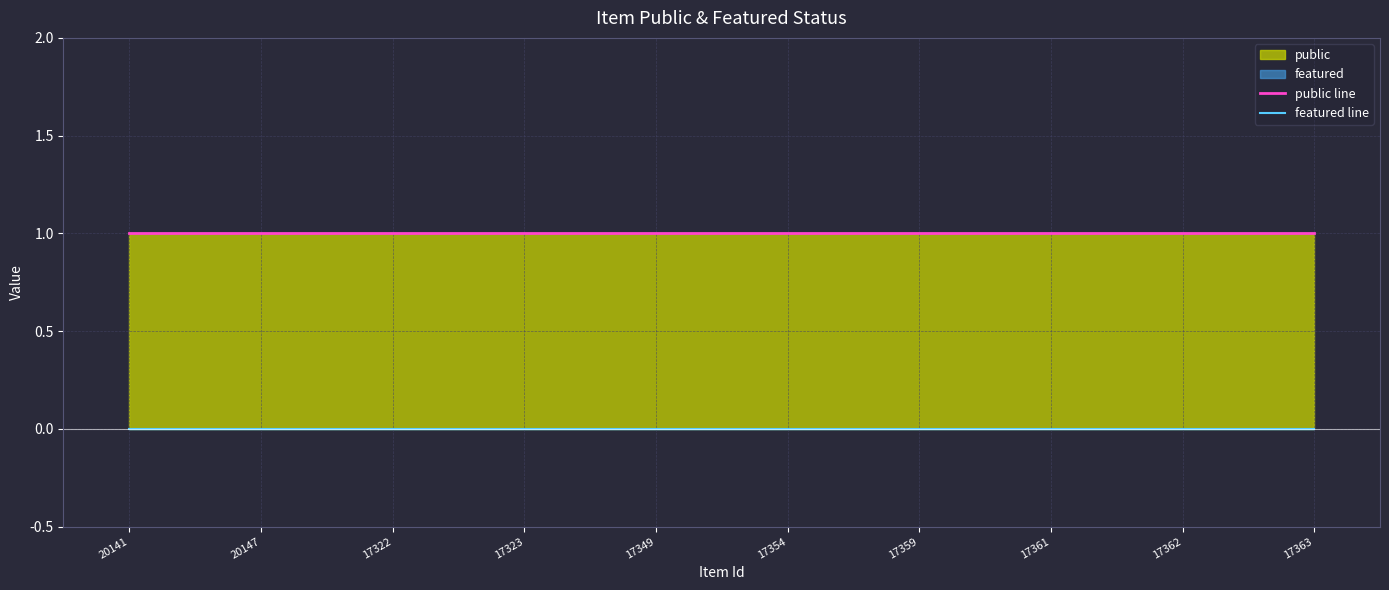

What is the difference between the highest and lowest values at 17354?

1